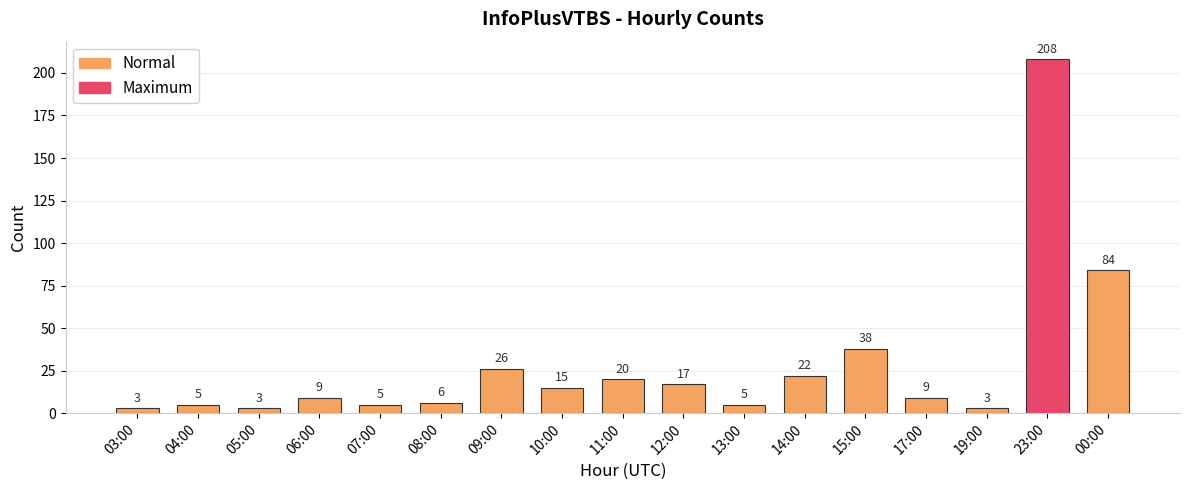

What is the minimum value shown in the chart?

3